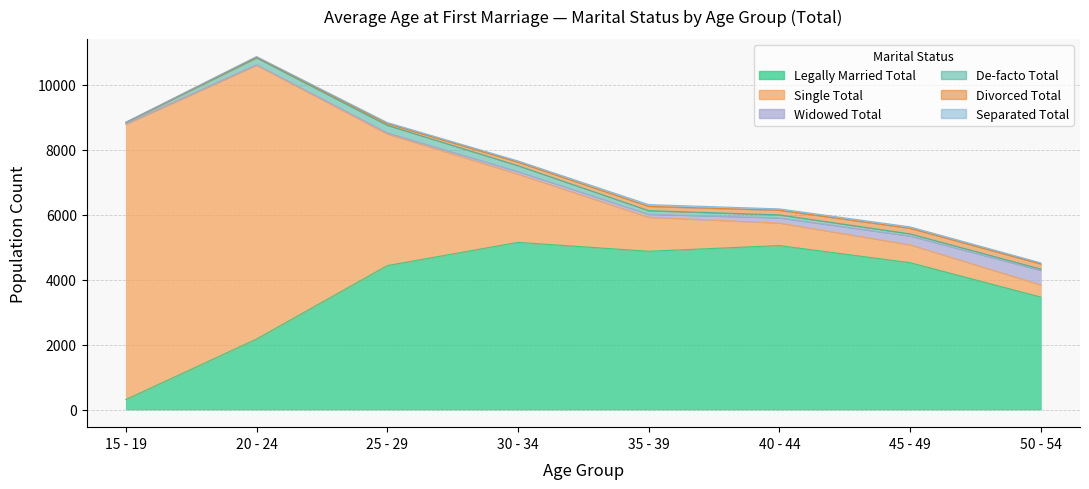

What is the average value of the Widowed Total series?

140